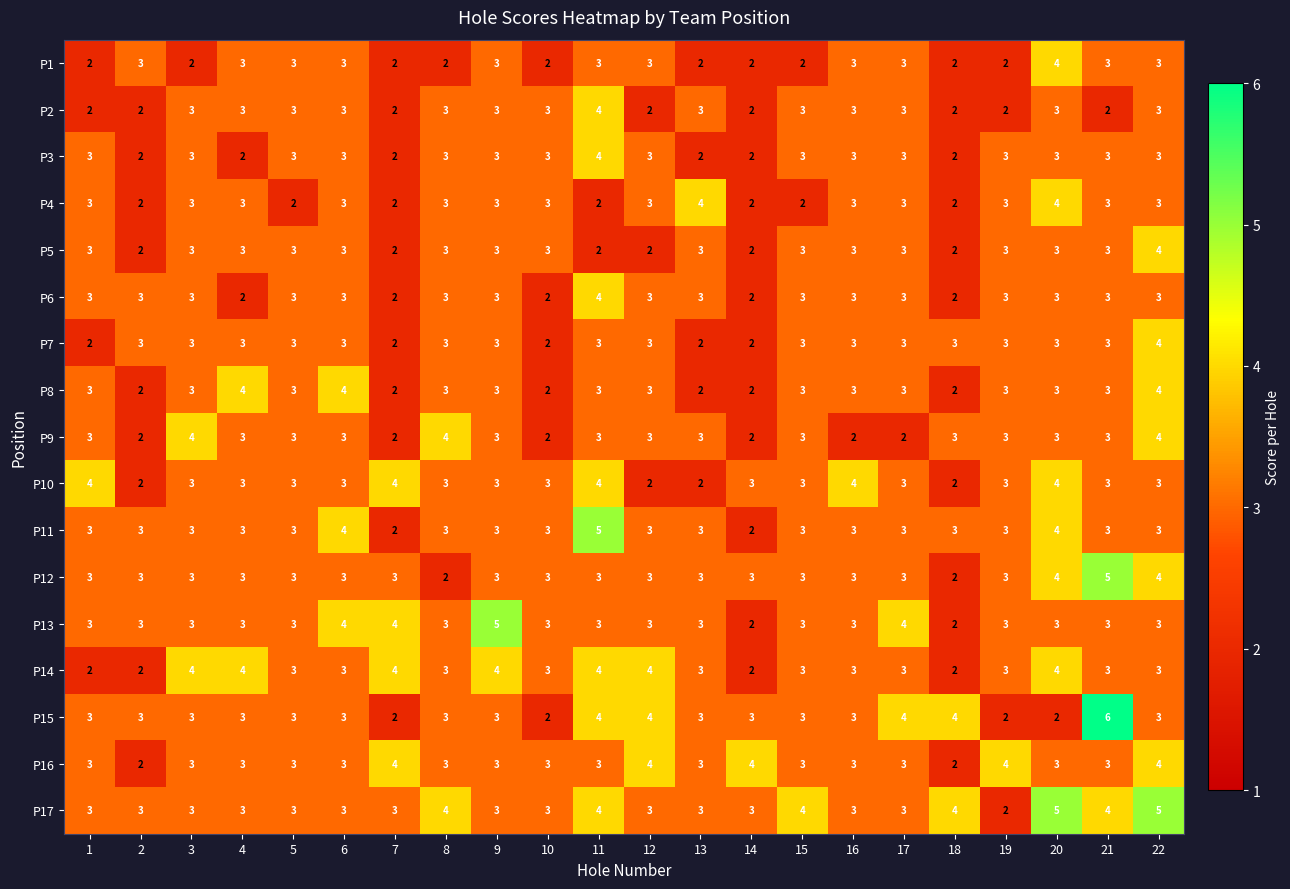

How many P3 values are between 2 and 3?

21